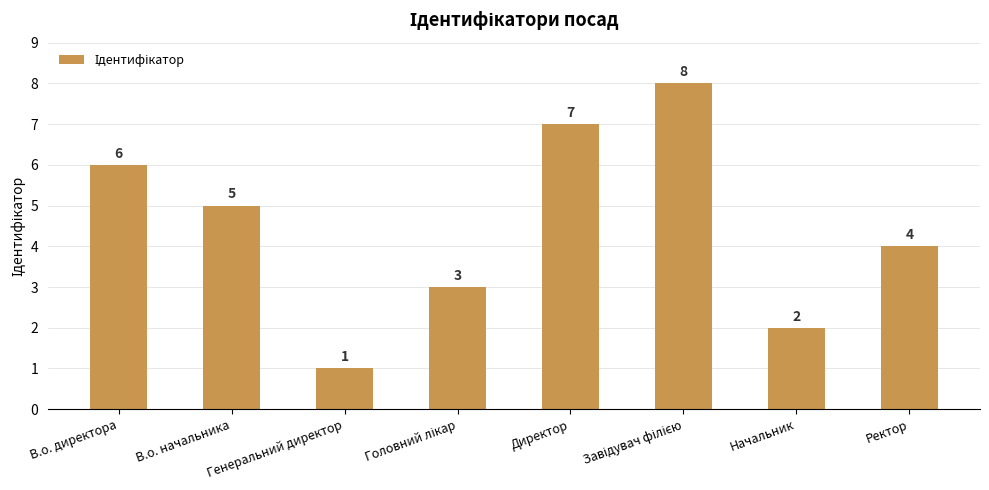

At which category does the chart reach its minimum across all series?

Генеральний директор